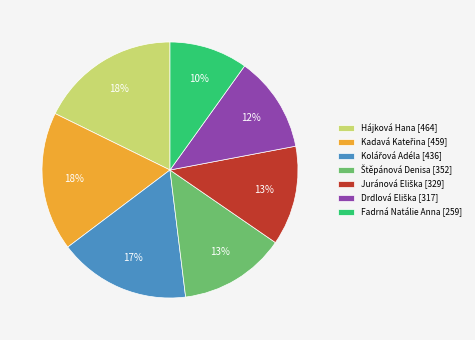

To the nearest percent, what is the difference between the Hájková Hana [464] and Fadrná Natálie Anna [259] slice percentages?

8%